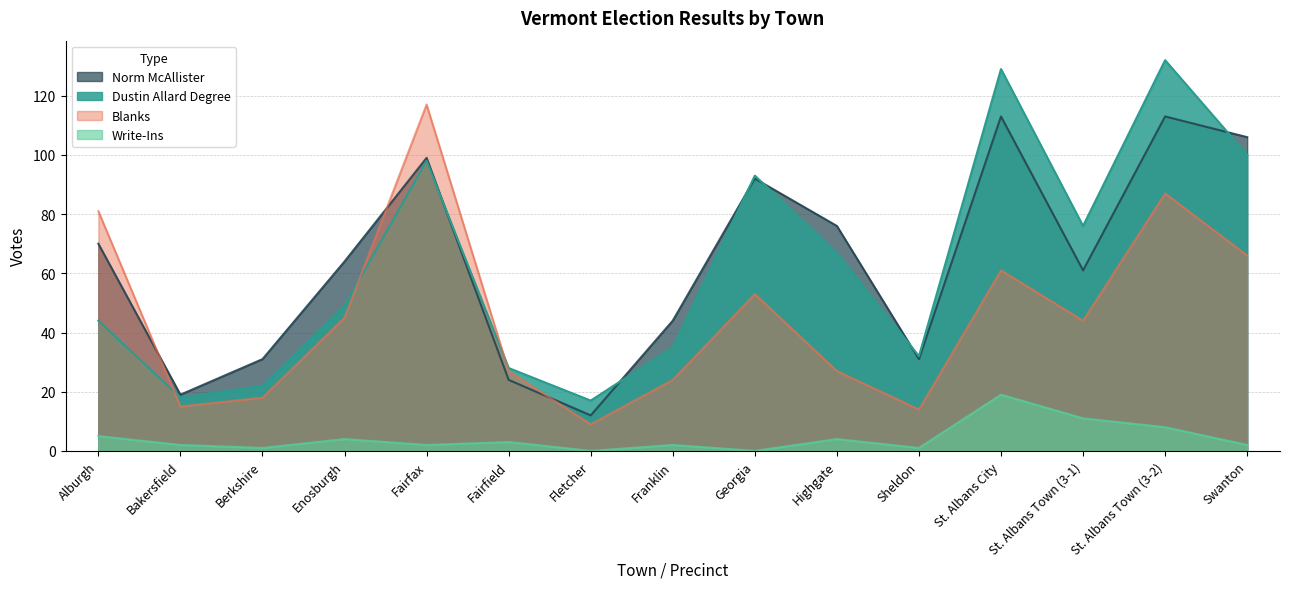

Reading left to right, transcribe all the data shown in this chart.

Dustin Allard Degree: Alburgh=44	Bakersfield=18	Berkshire=22	Enosburgh=49	Fairfax=98	Fairfield=28	Fletcher=17	Franklin=35	Georgia=93	Highgate=67	Sheldon=32	St. Albans City=129	St. Albans Town (3-1)=76	St. Albans Town (3-2)=132	Swanton=100
Write-Ins: Alburgh=5	Bakersfield=2	Berkshire=1	Enosburgh=4	Fairfax=2	Fairfield=3	Fletcher=0	Franklin=2	Georgia=0	Highgate=4	Sheldon=1	St. Albans City=19	St. Albans Town (3-1)=11	St. Albans Town (3-2)=8	Swanton=2
Blanks: Alburgh=81	Bakersfield=15	Berkshire=18	Enosburgh=45	Fairfax=117	Fairfield=27	Fletcher=9	Franklin=24	Georgia=53	Highgate=27	Sheldon=14	St. Albans City=61	St. Albans Town (3-1)=44	St. Albans Town (3-2)=87	Swanton=66
Norm McAllister: Alburgh=70	Bakersfield=19	Berkshire=31	Enosburgh=64	Fairfax=99	Fairfield=24	Fletcher=12	Franklin=44	Georgia=92	Highgate=76	Sheldon=31	St. Albans City=113	St. Albans Town (3-1)=61	St. Albans Town (3-2)=113	Swanton=106